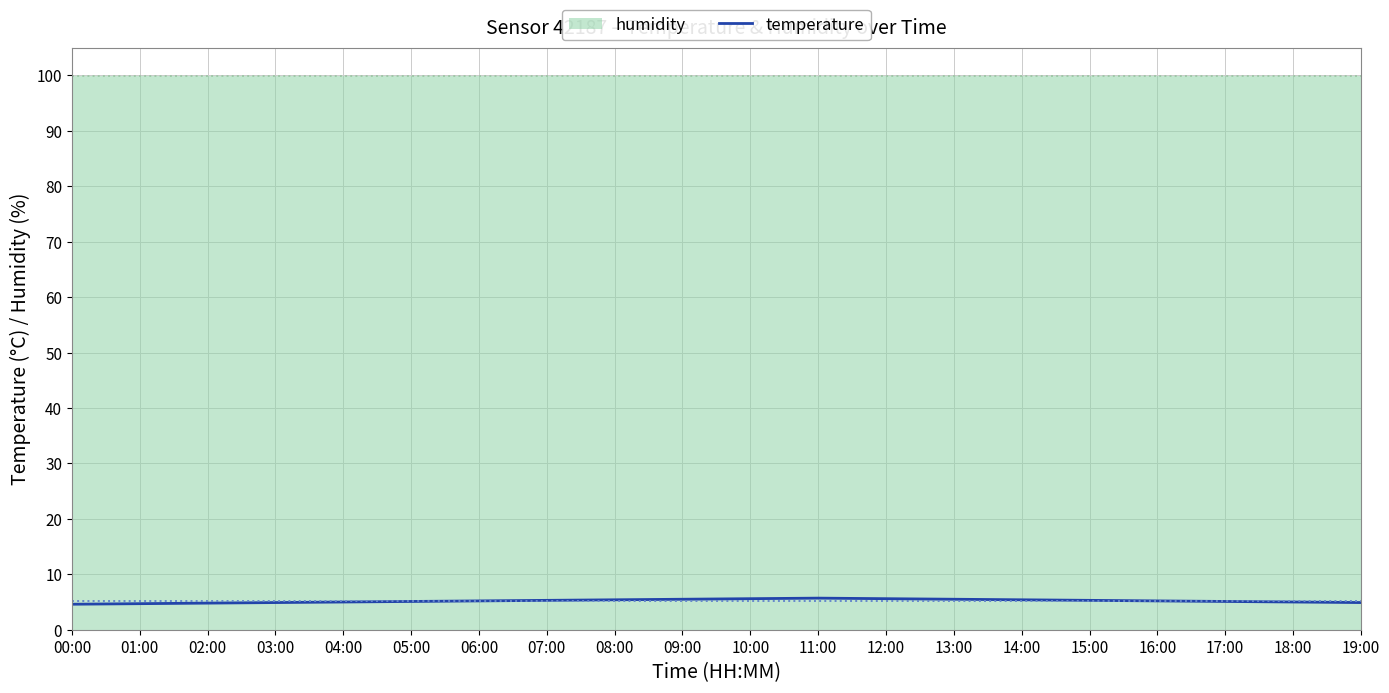

How many lines are shown in the chart?

1